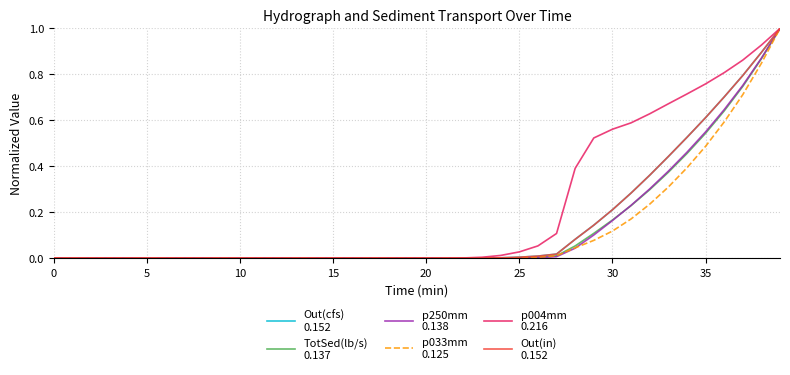

What is the maximum value shown in the chart?

1.0